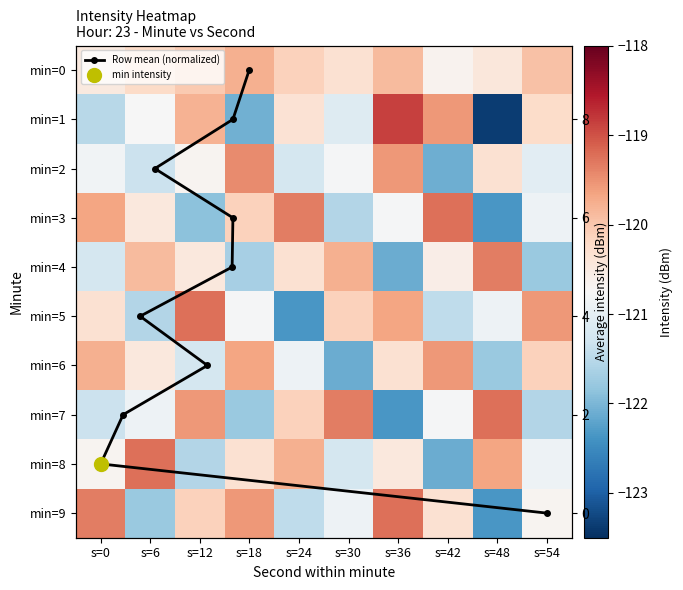

Which has a higher value, s=0 or s=48?

s=48